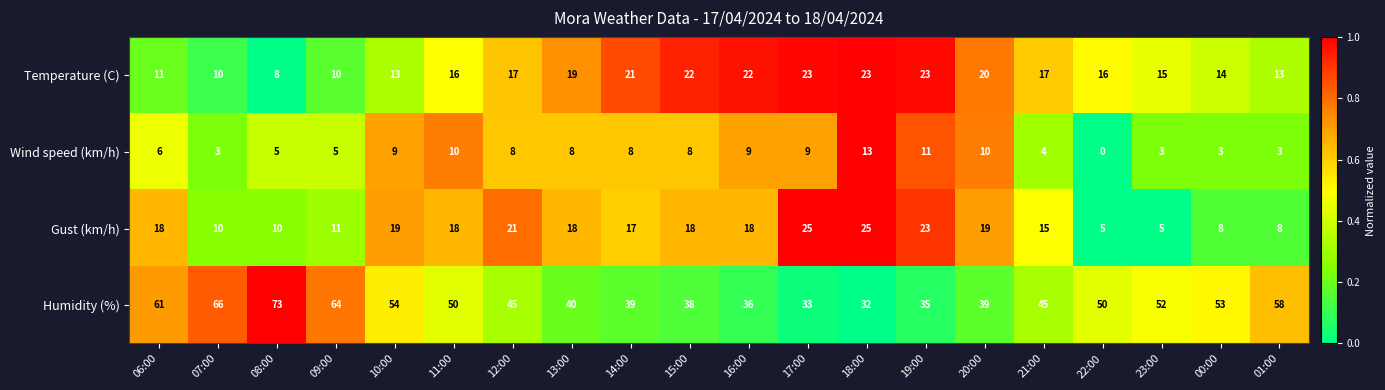

At 21:00, list the series in order from smallest to largest.

Wind speed (km/h), Gust (km/h), Temperature (C), Humidity (%)